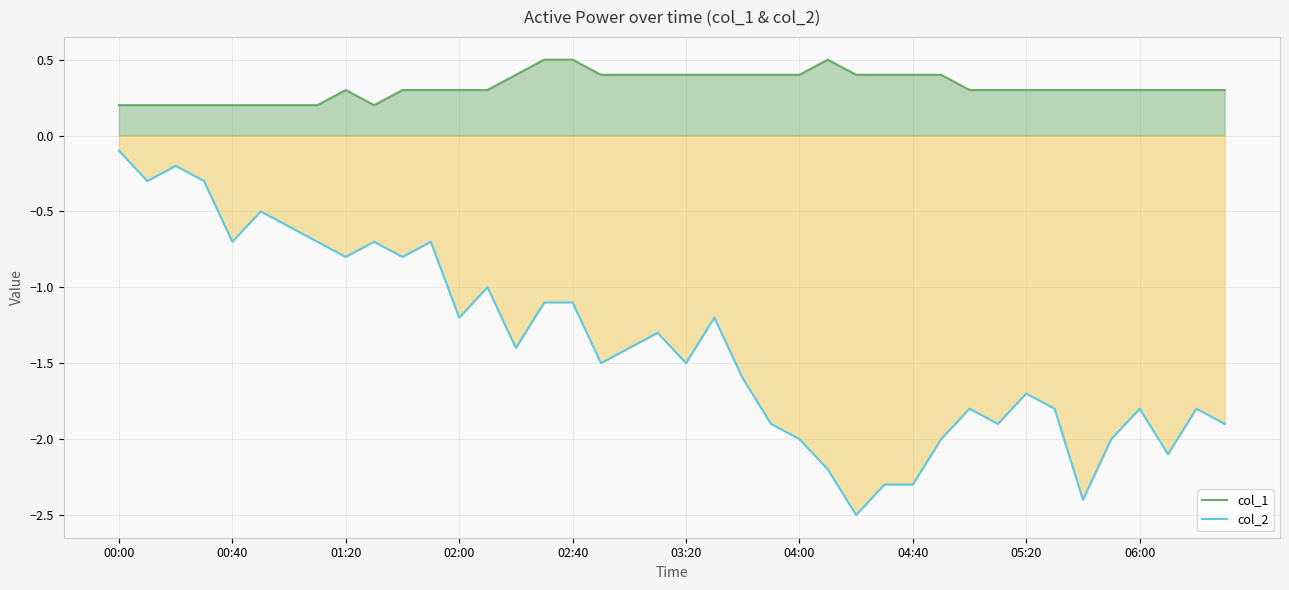

At how many categories does at least one series exceed 0?

40